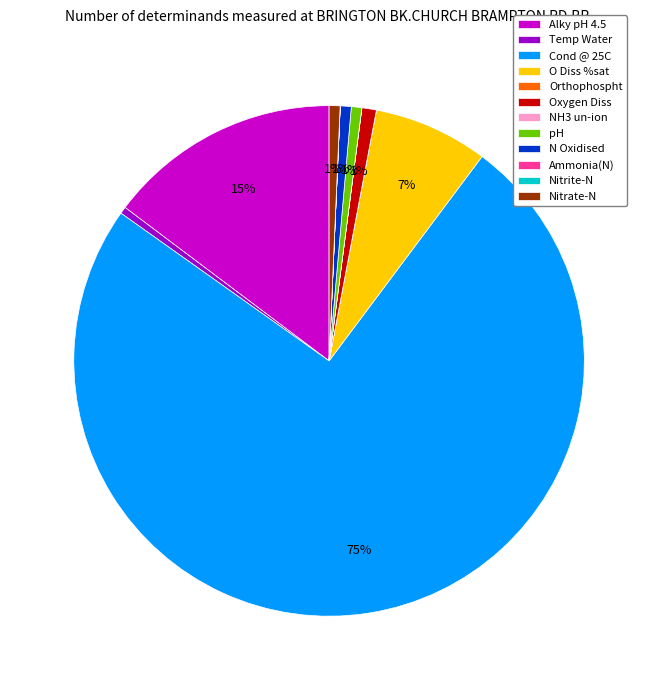

What percentage is the Nitrate-N slice, to the nearest percent?

1%